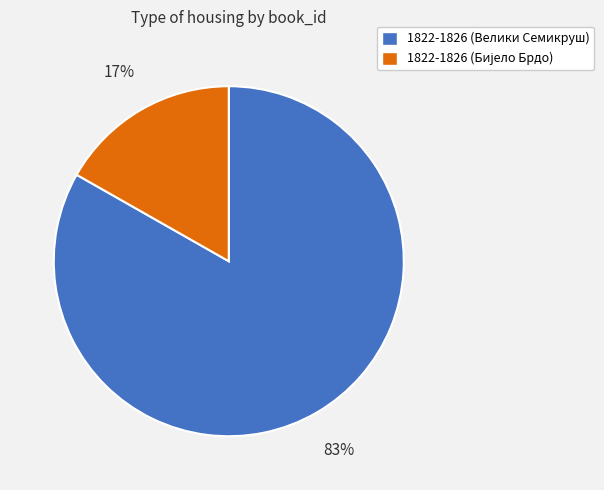

The 1822-1826 (Велики Семикруш) slice represents 83% of the pie. True or false?

True